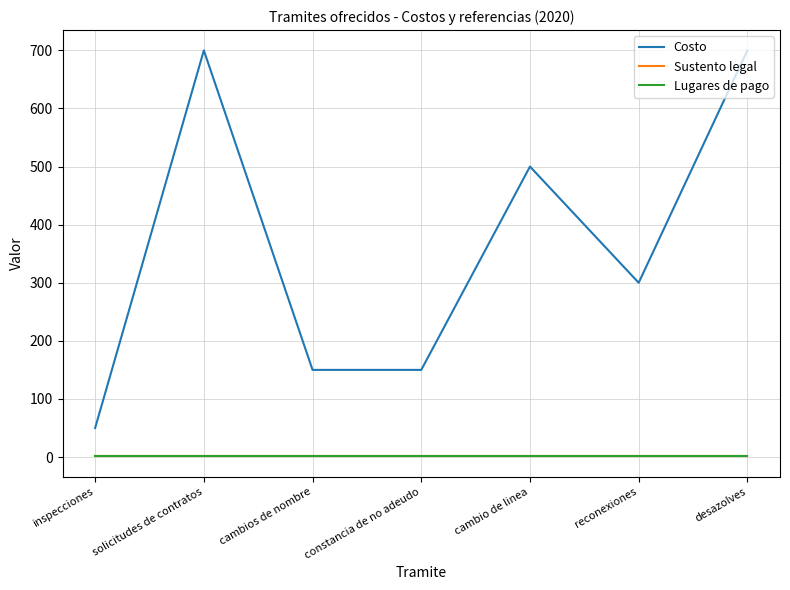

True or false: Costo and Lugares de pago cross at least once.

False